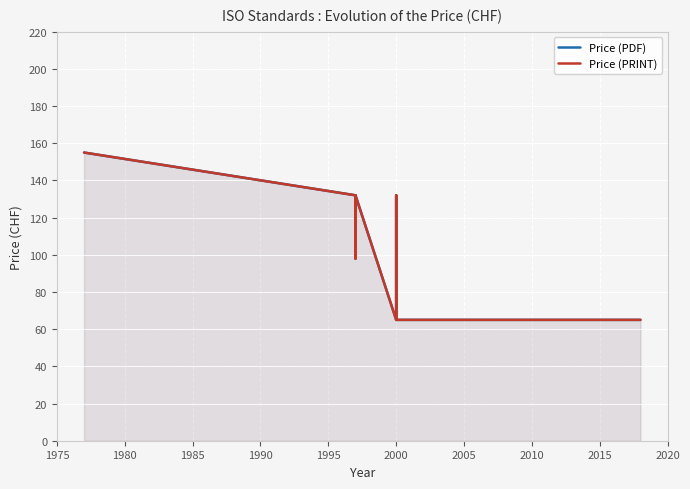

What is the sum of all Price (PRINT) values?

1007